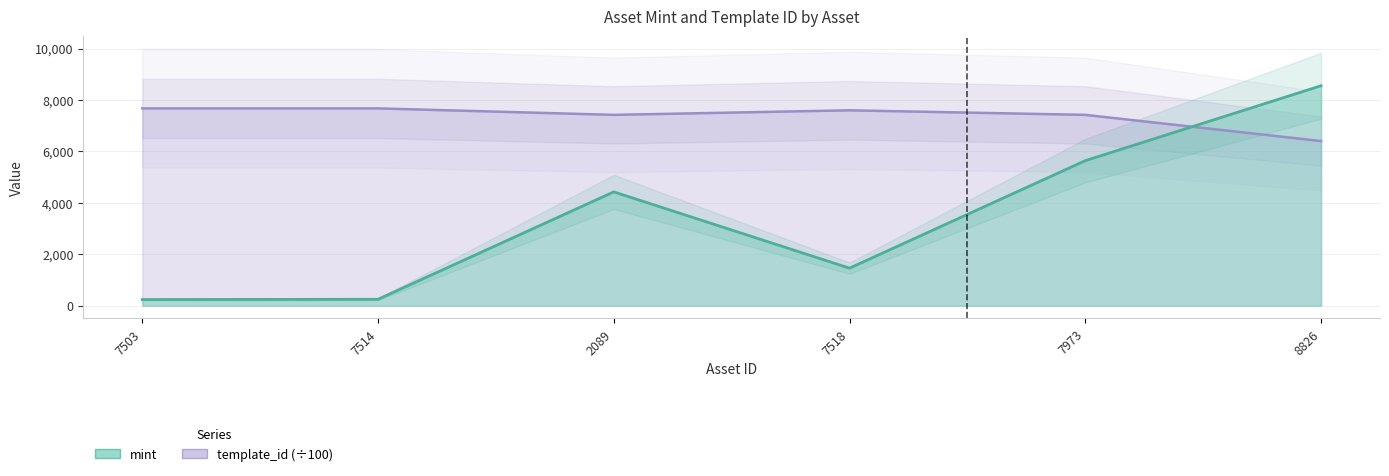

List the labels in order of mint value, smallest first.

7503, 7514, 7518, 2089, 7973, 8826